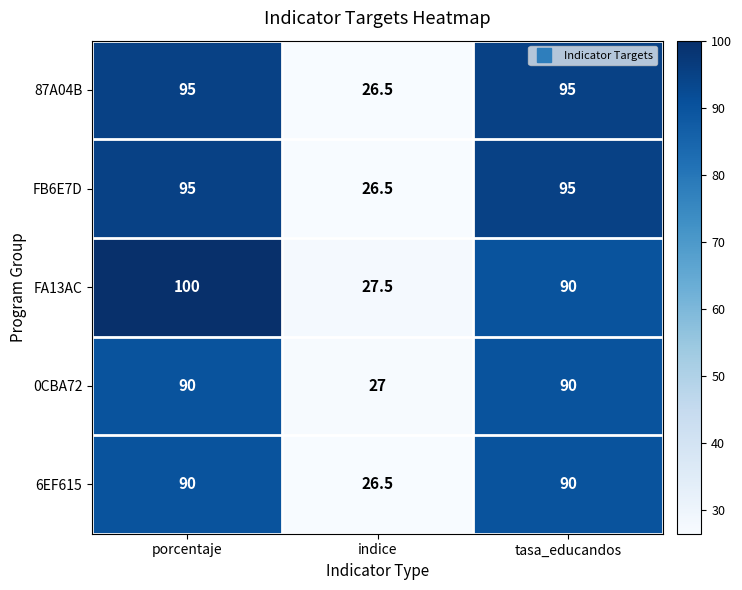

Is it true that 6EF615 equals 128.8 at tasa_educandos?

False